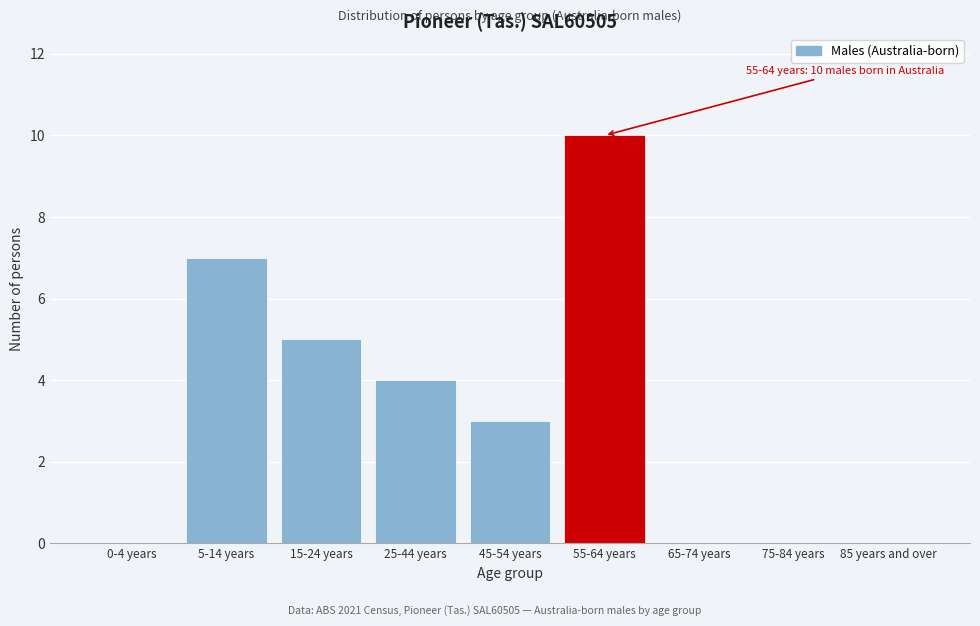

Reading left to right, transcribe all the data shown in this chart.

0-4 years=0	5-14 years=7	15-24 years=5	25-44 years=4	45-54 years=3	55-64 years=10	65-74 years=0	75-84 years=0	85 years and over=0